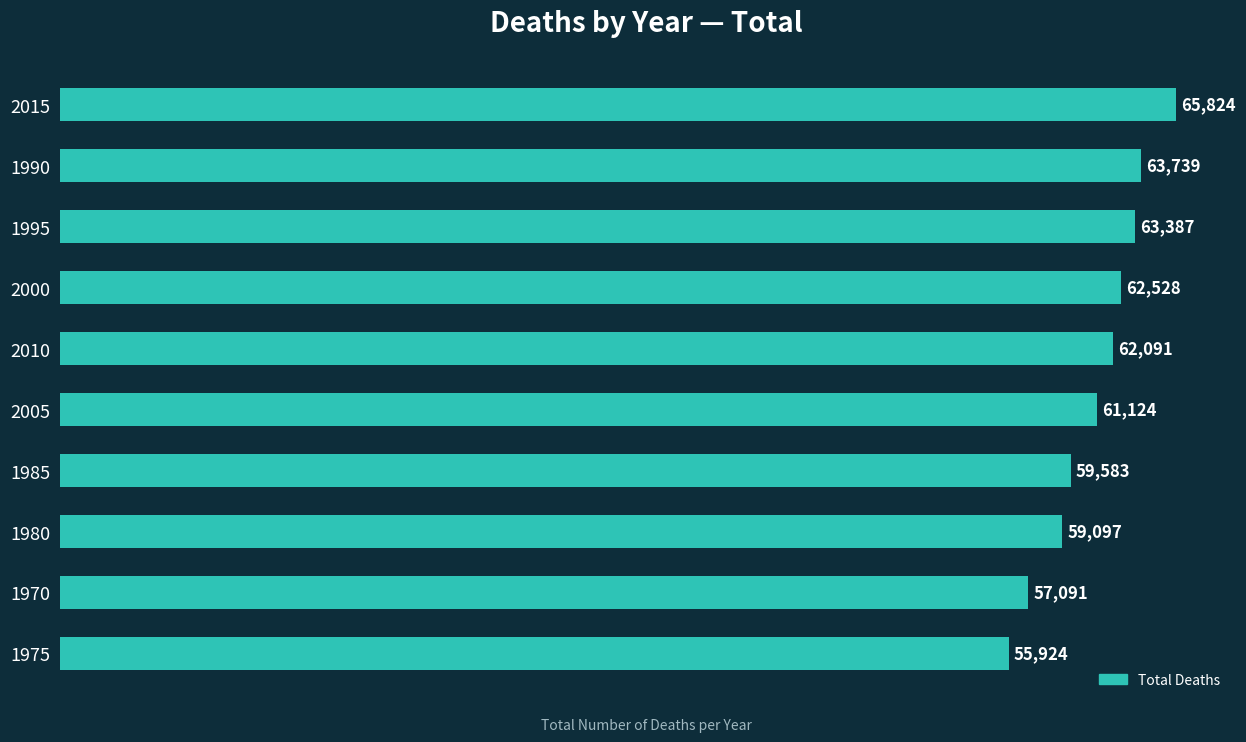

Does the chart contain stacked bars?

No